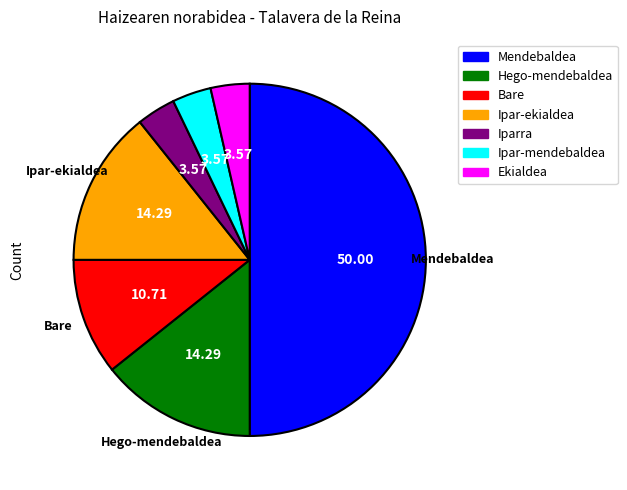

Is it true that Mendebaldea is 50% of the pie?

True